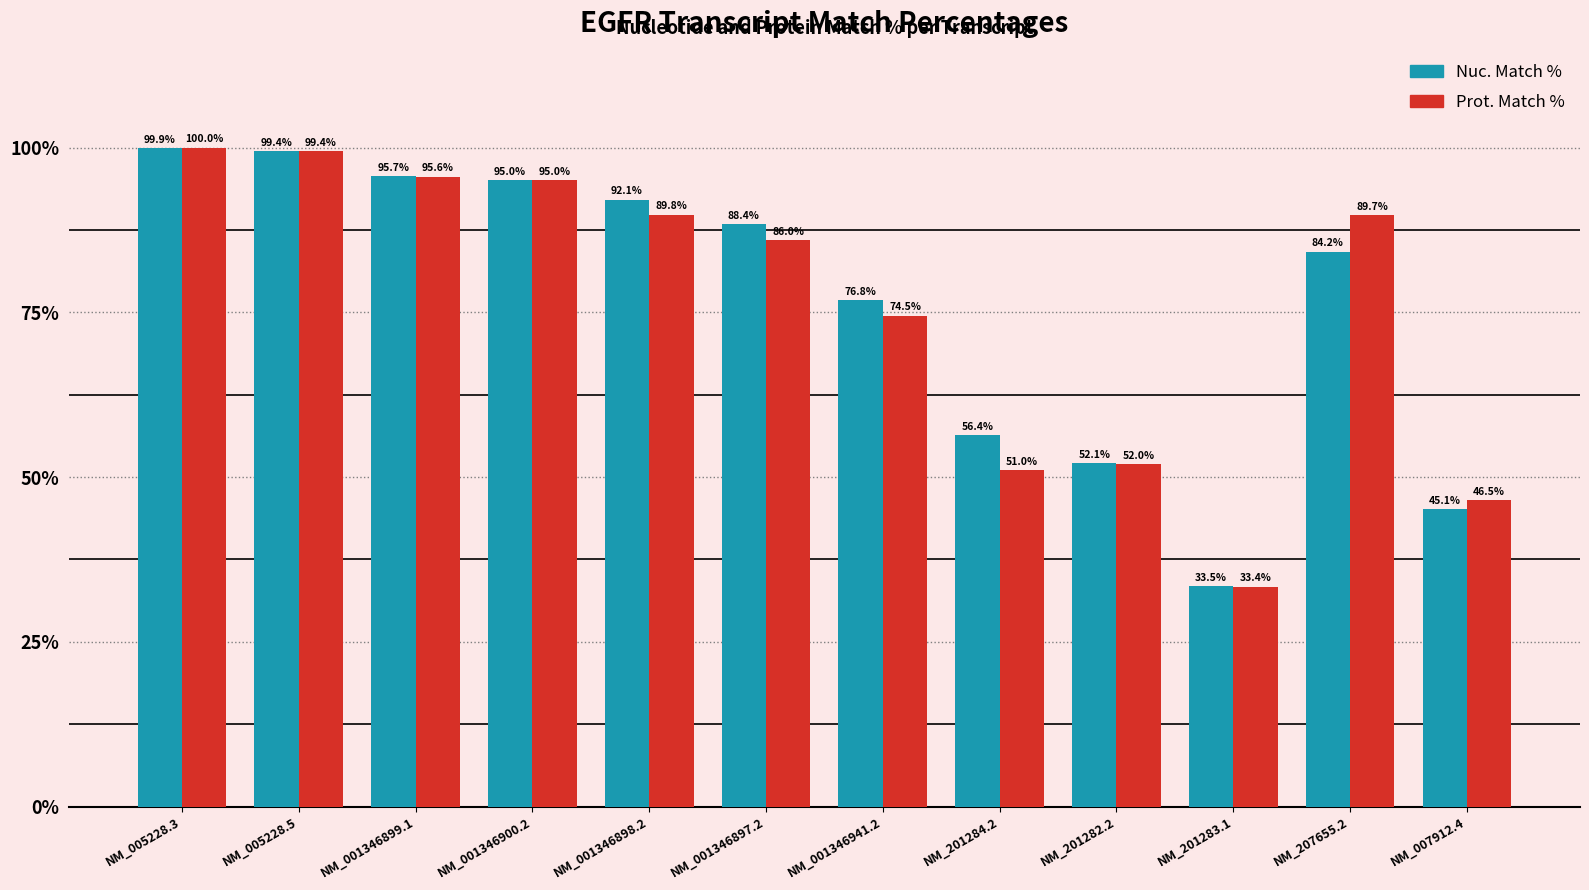

Is the value of Prot. Match % at NM_001346898.2 greater than the value of Nuc. Match % at NM_201283.1?

Yes